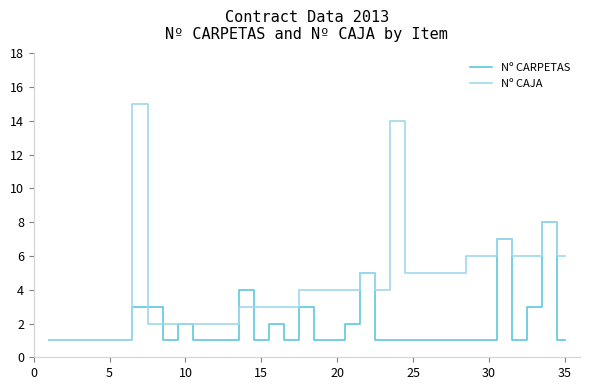

How many distinct data groups are displayed?

2